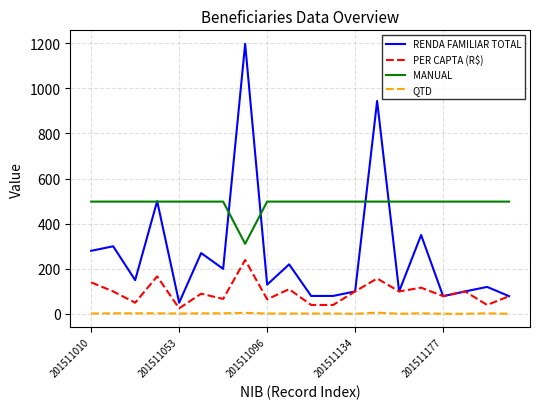

Which series has the largest total across all categories?

MANUAL